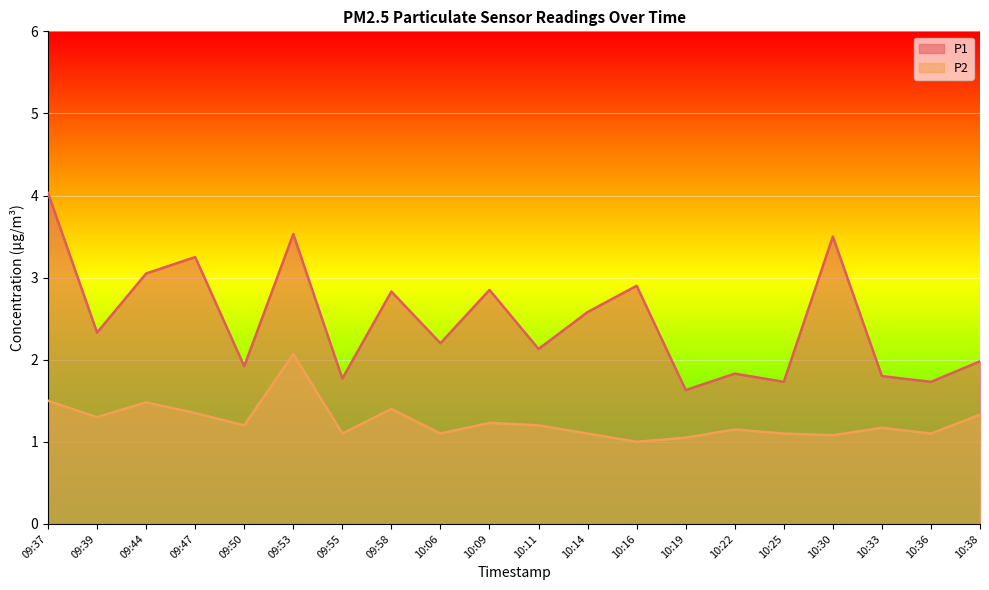

True or false: P2 has a value of 1.1 at 10:30.

True